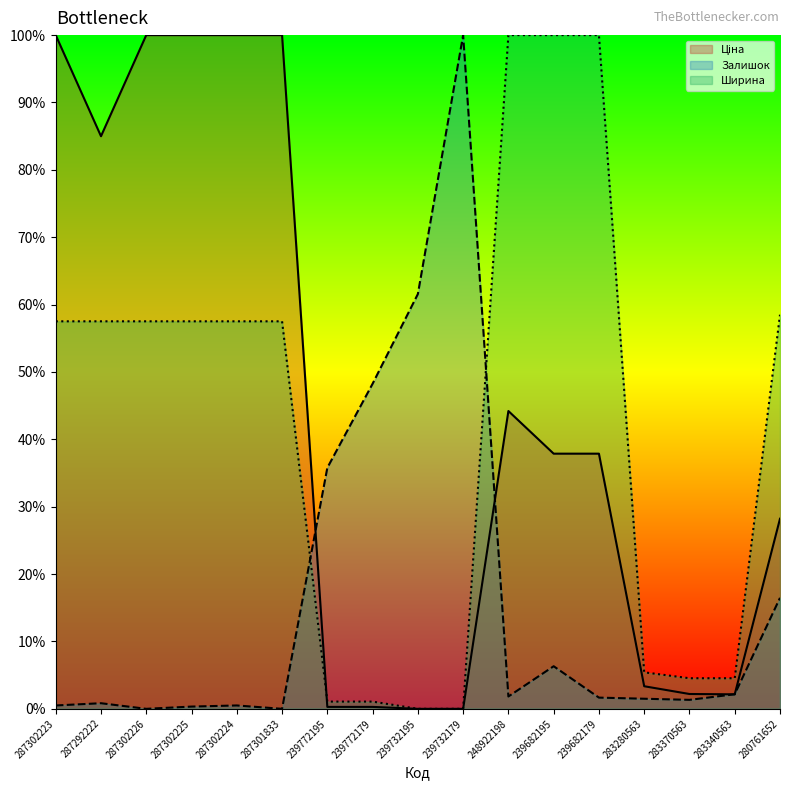

At how many categories does at least one series exceed 41?

13